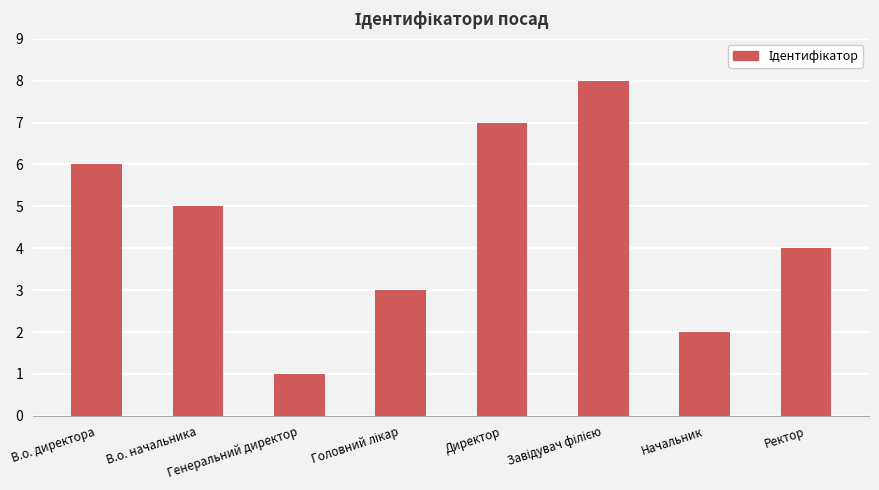

What is the sum of all values?

36